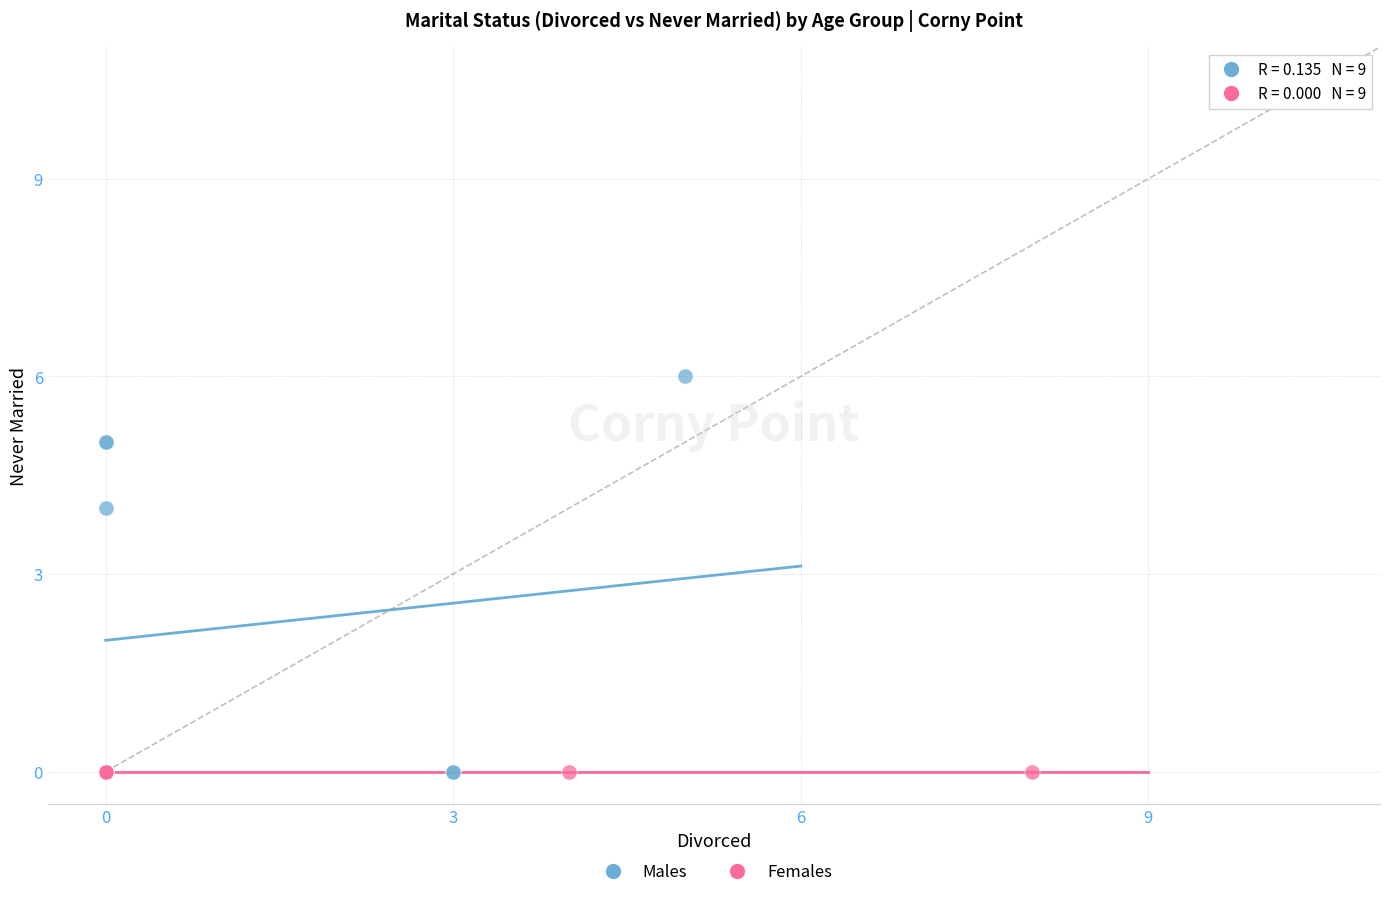

What are all the series names shown in the legend?

Males, Females